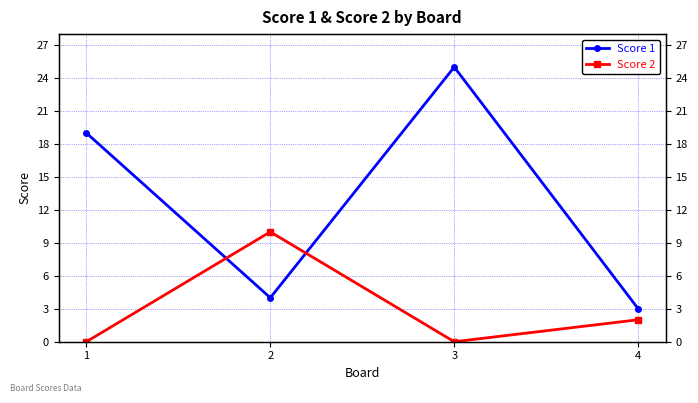

At which label does Score 2 reach its peak?

2